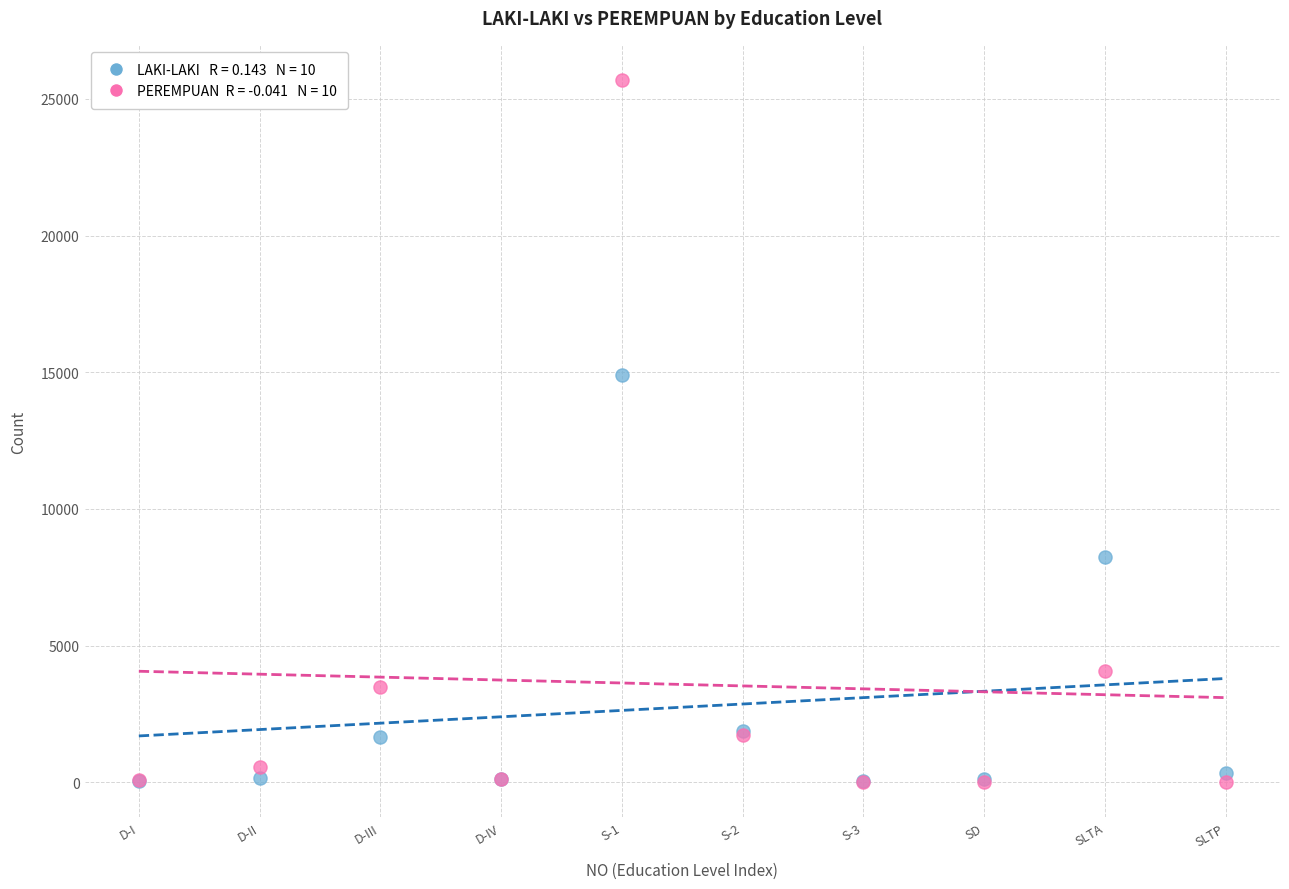

Across all series, what Y value is closest to 12847?

14883